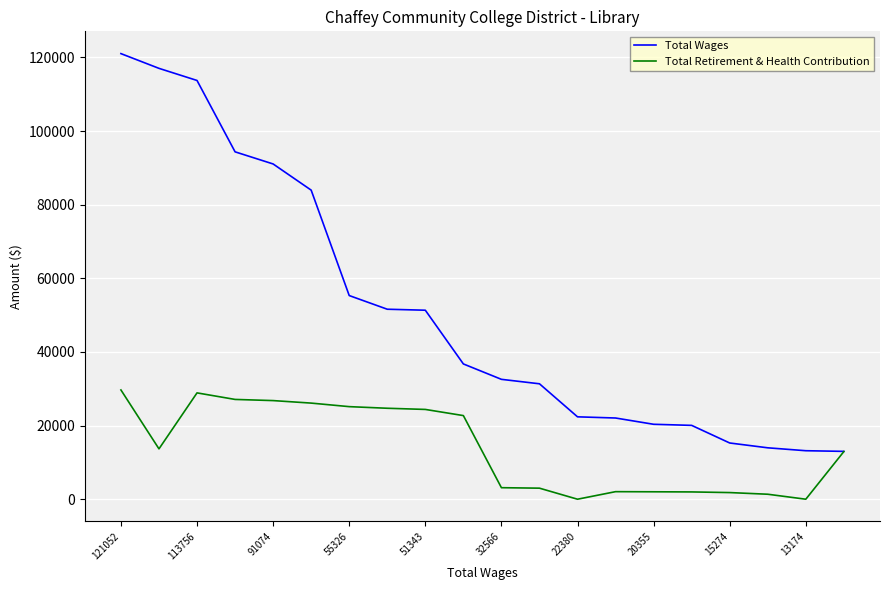

Which series has the largest range (max minus min)?

Total Wages